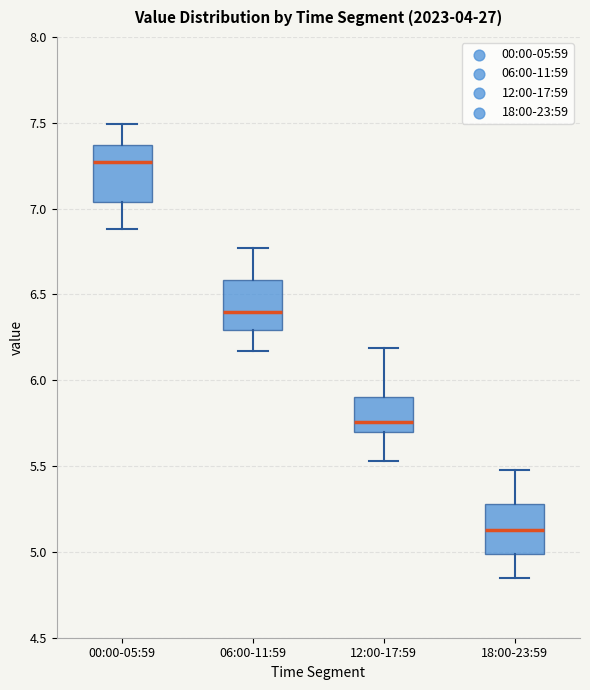

Where is the upper edge of the box for 00:00-05:59 on the y-axis? The values are not printed on the chart, so give them approximately, as read against the axis.

7.35